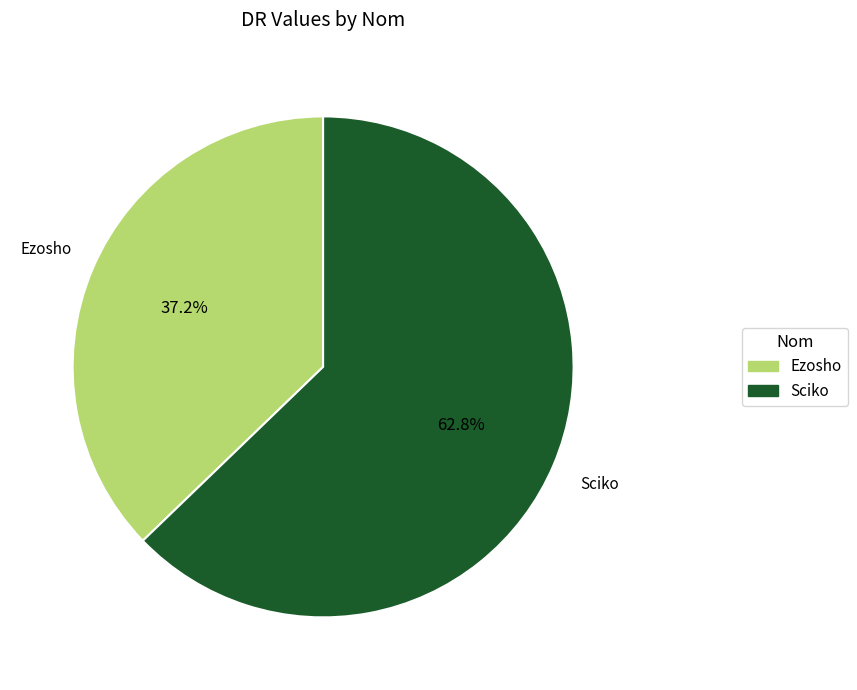

To the nearest percent, what is the average slice percentage?

50%